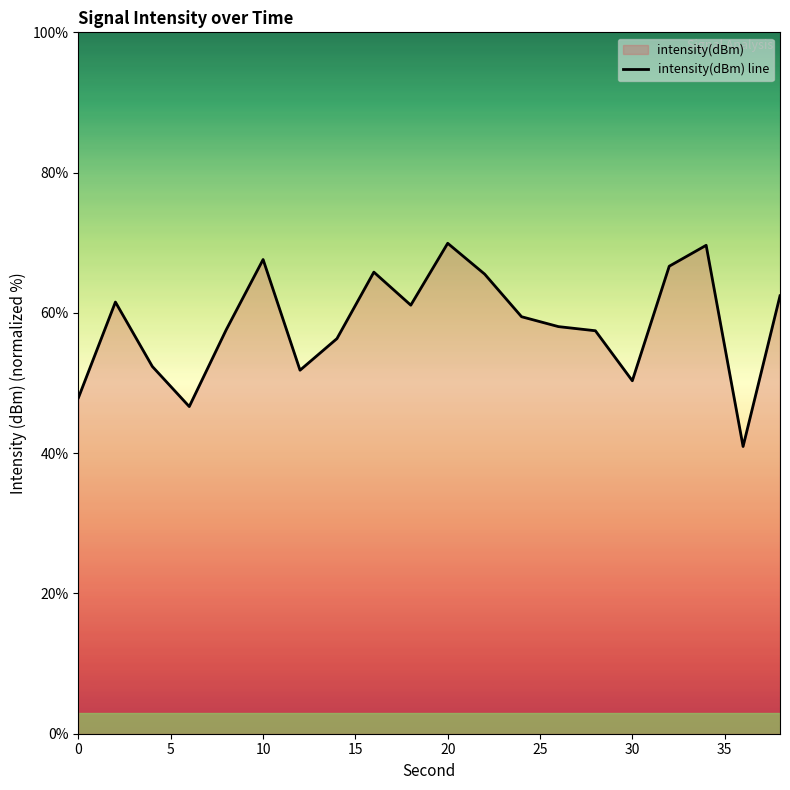

What is the maximum value shown in the chart?

69.9